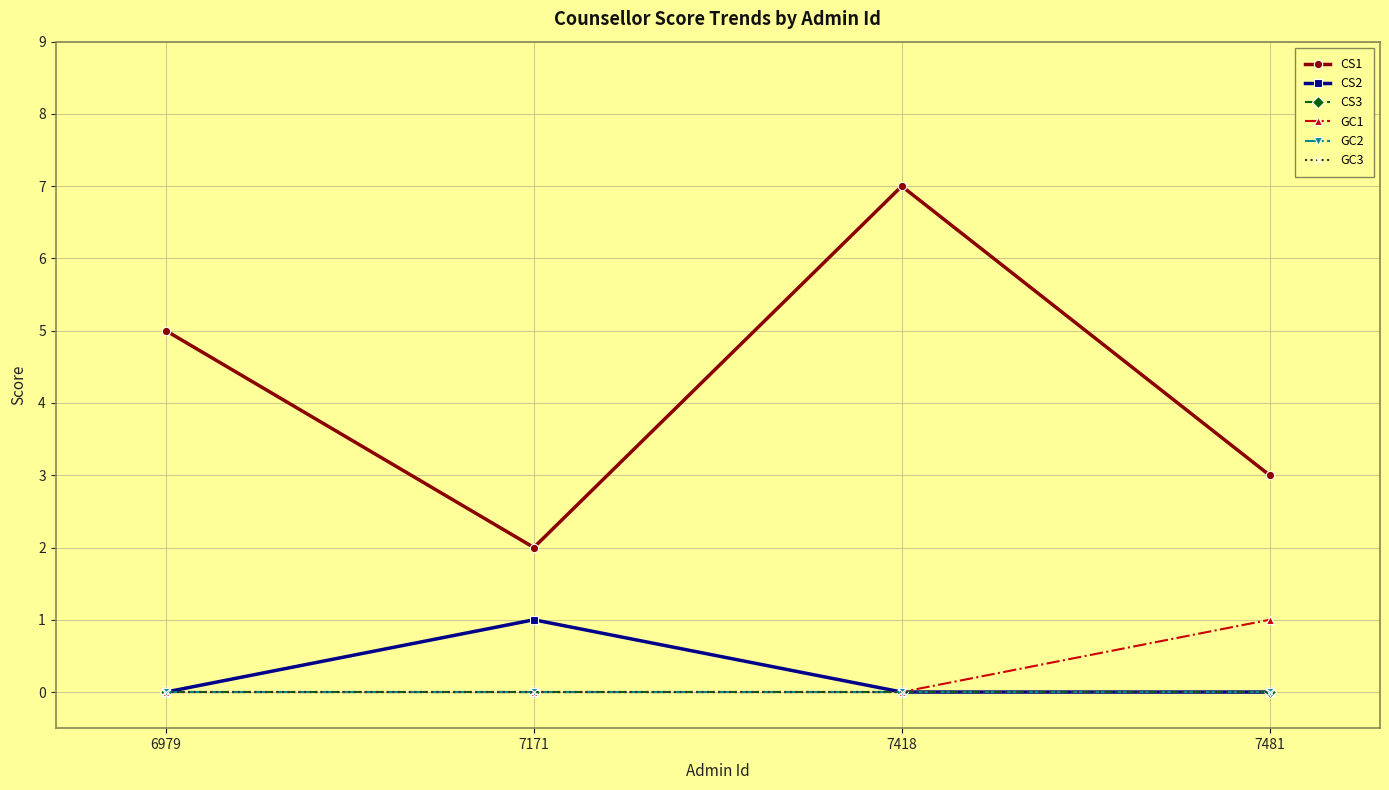

At which category does the chart reach its minimum across all series?

6979